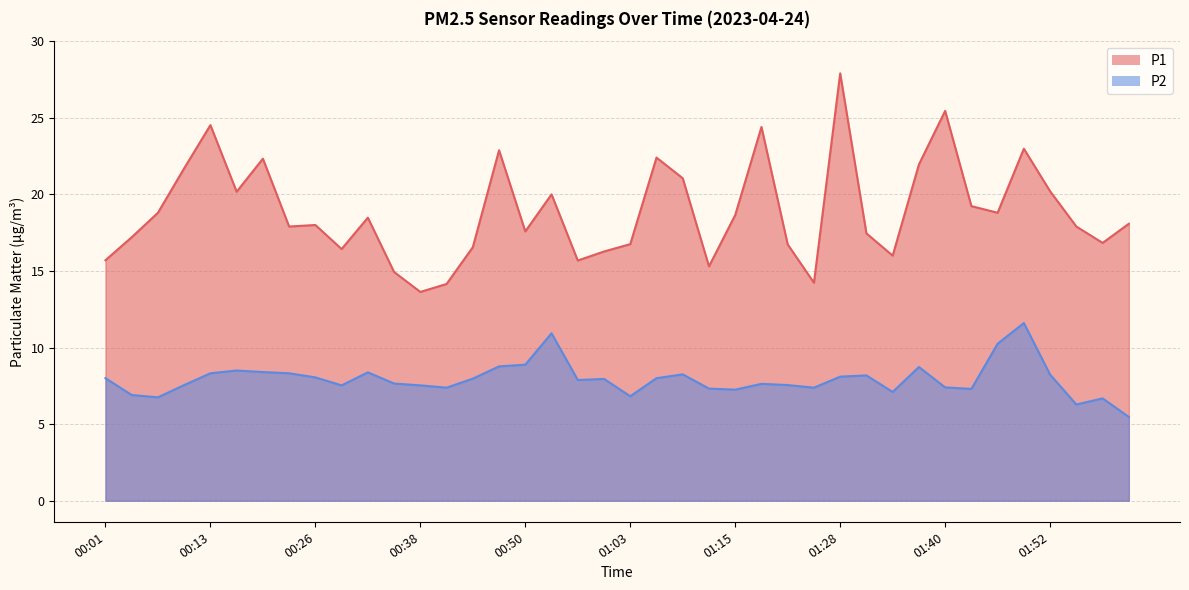

Where is the first local minimum for P2?

00:07